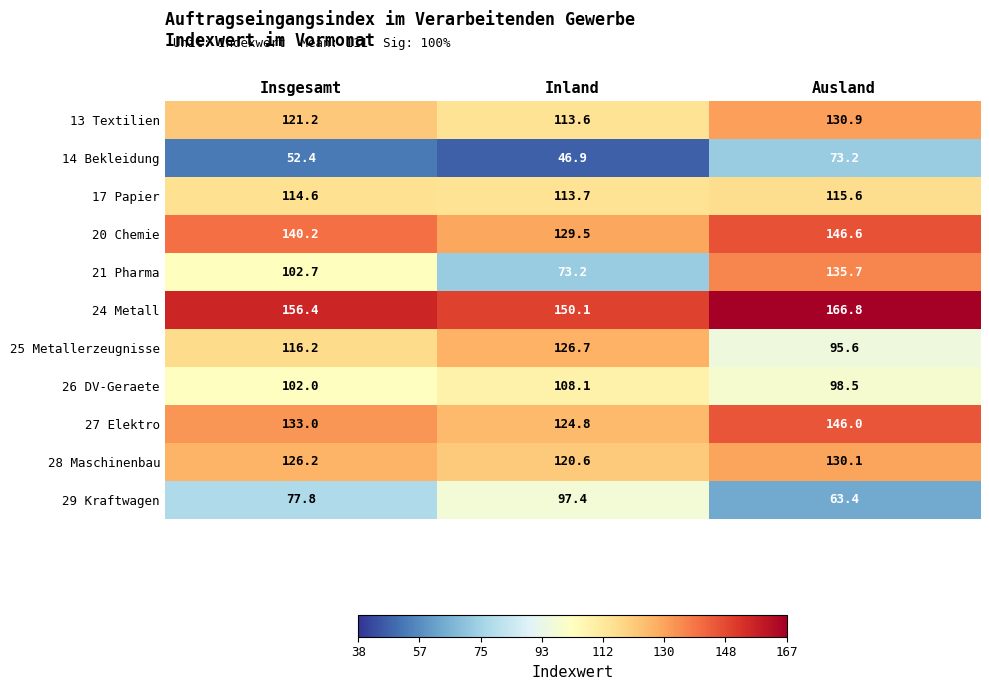

What is the total value across all series at Ausland?

1302.4